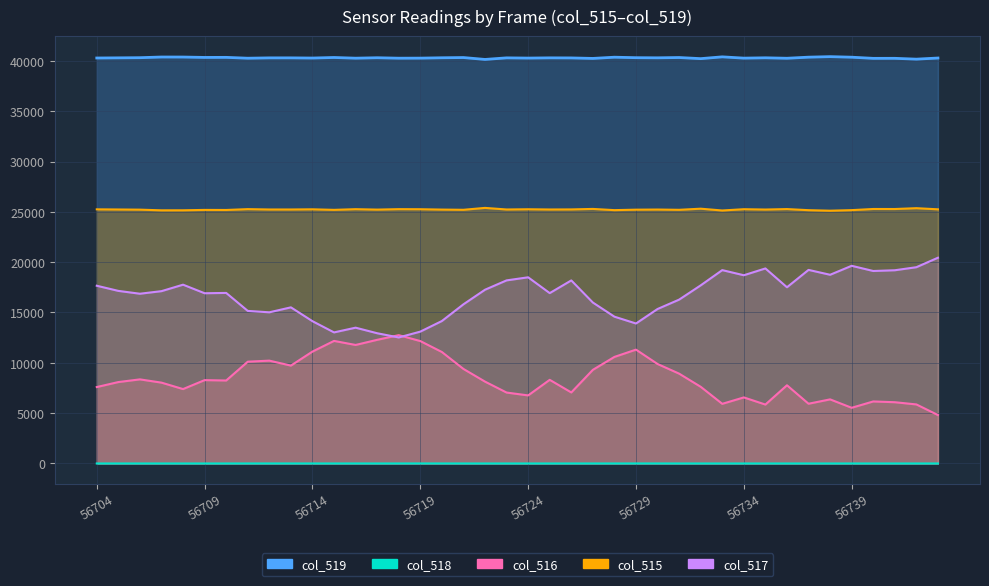

What is the total value across all series at 56706?

90753